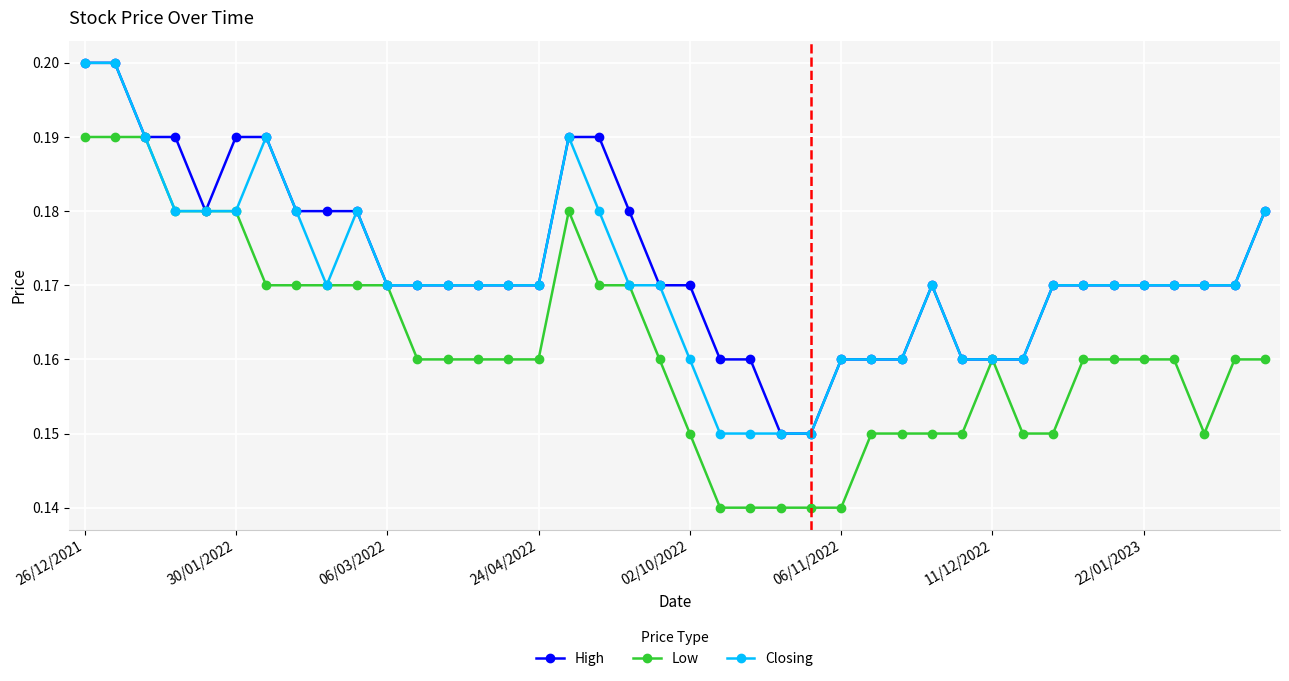

At how many categories does at least one series exceed 0?

40